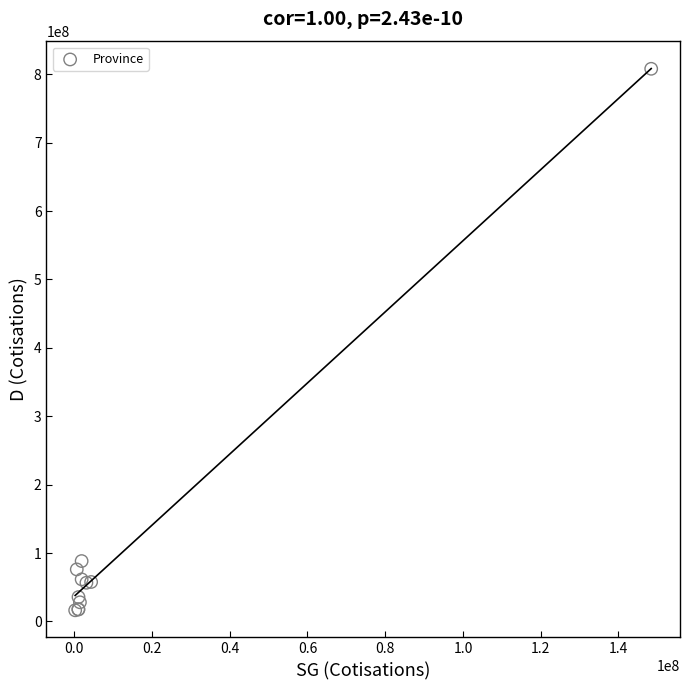

What Y value in the scatter plot is closest to 412186883?

88278648.5